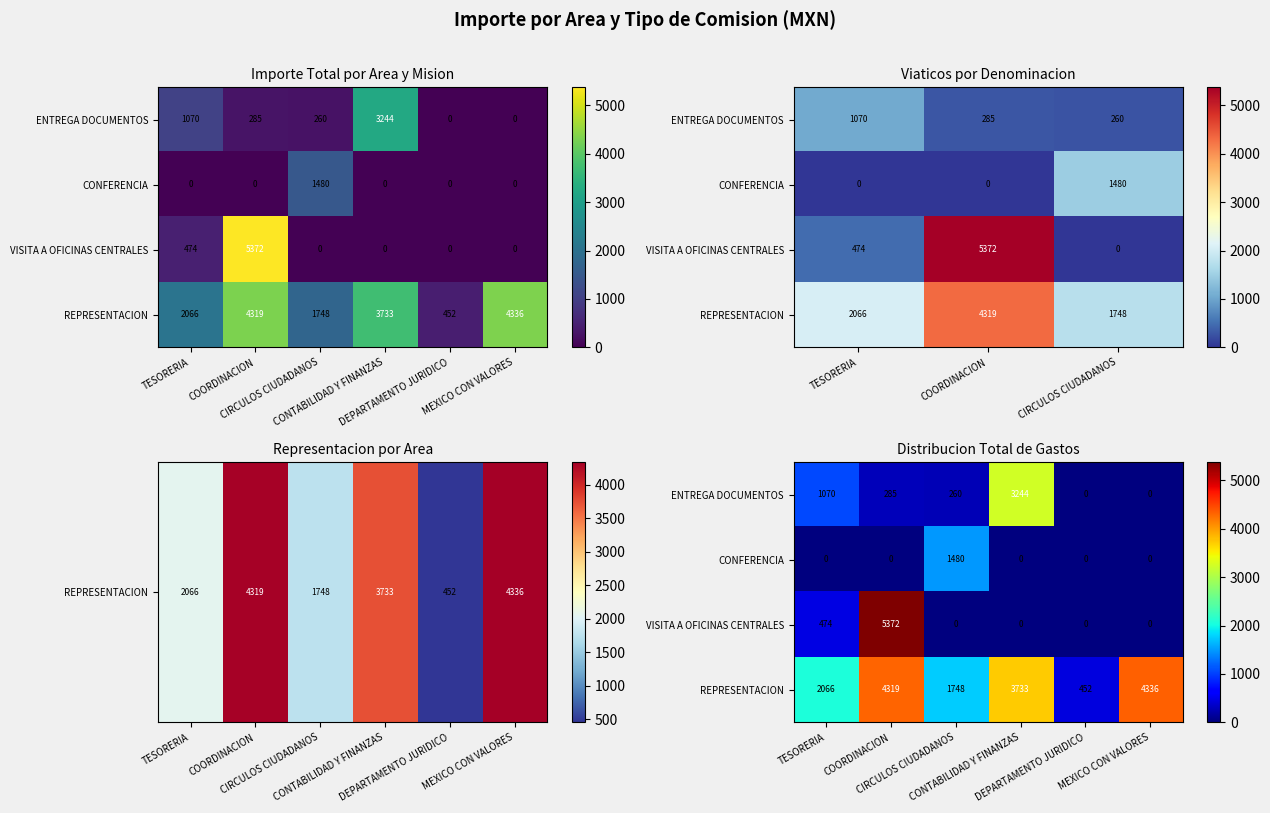

How many positive values does the VISITA A OFICINAS CENTRALES series have?

2